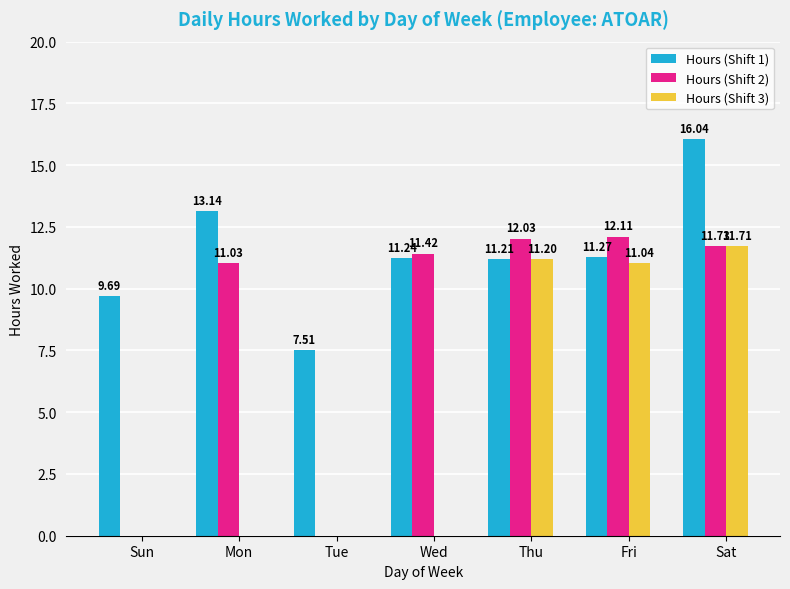

At which label does Hours (Shift 3) reach its peak?

Sat